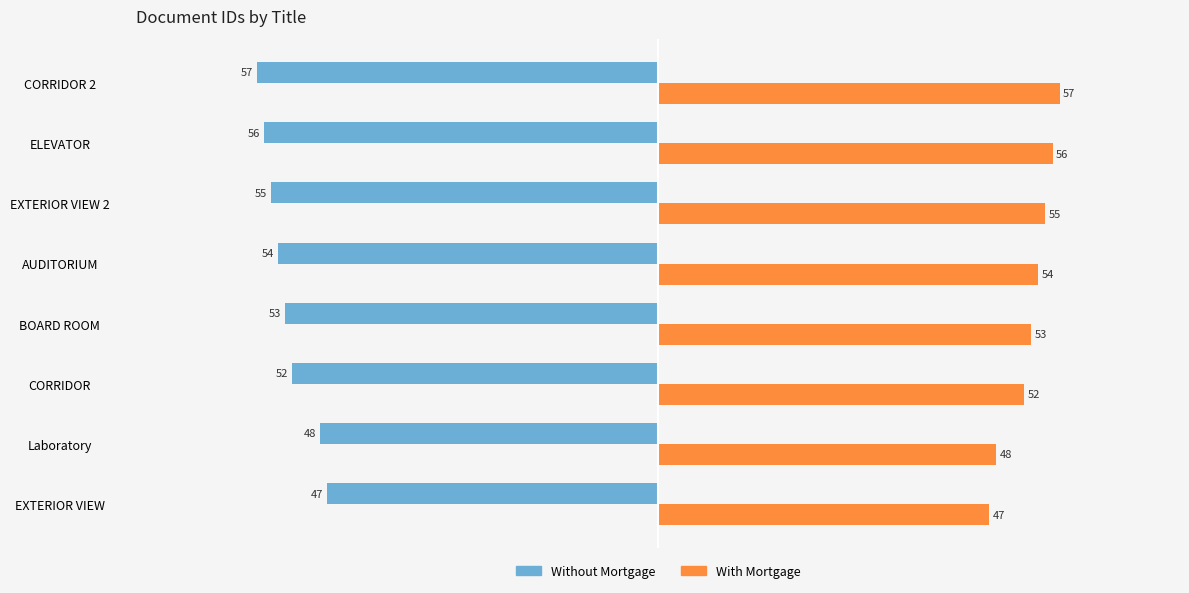

What is the minimum value for With Mortgage?

47